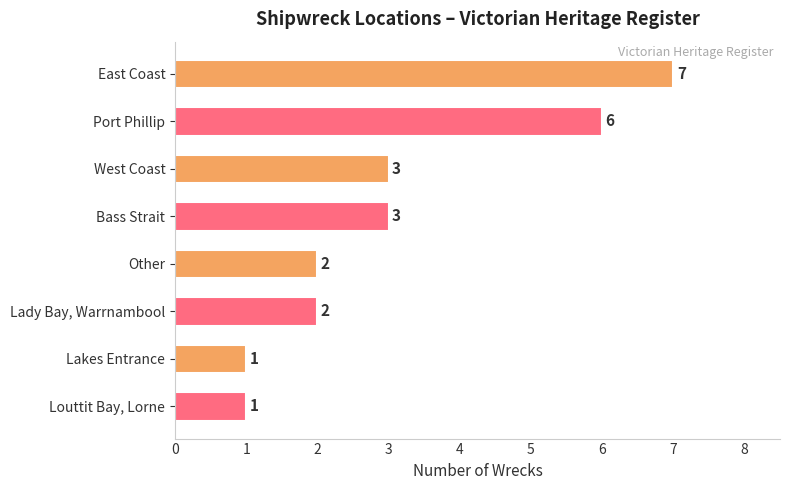

What is the ratio of the value at Louttit Bay, Lorne to the value at Other?

0.5